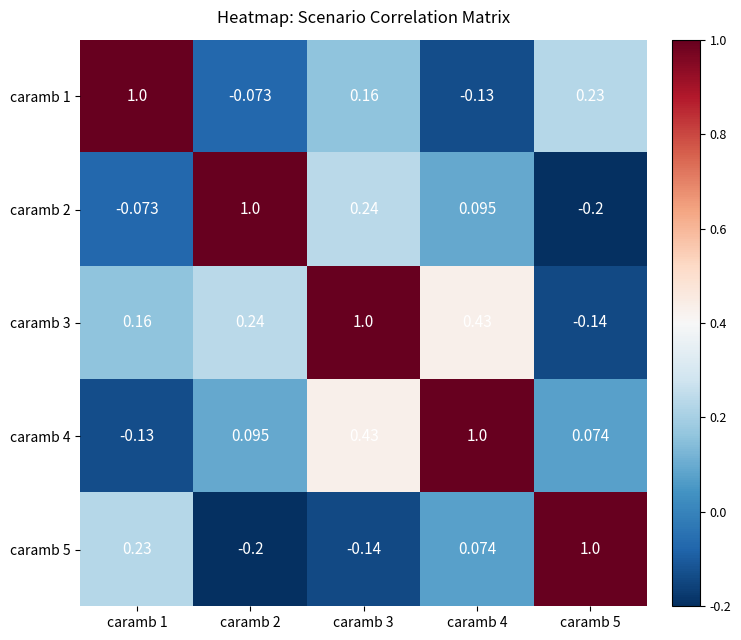

How many series are shown in this chart?

5